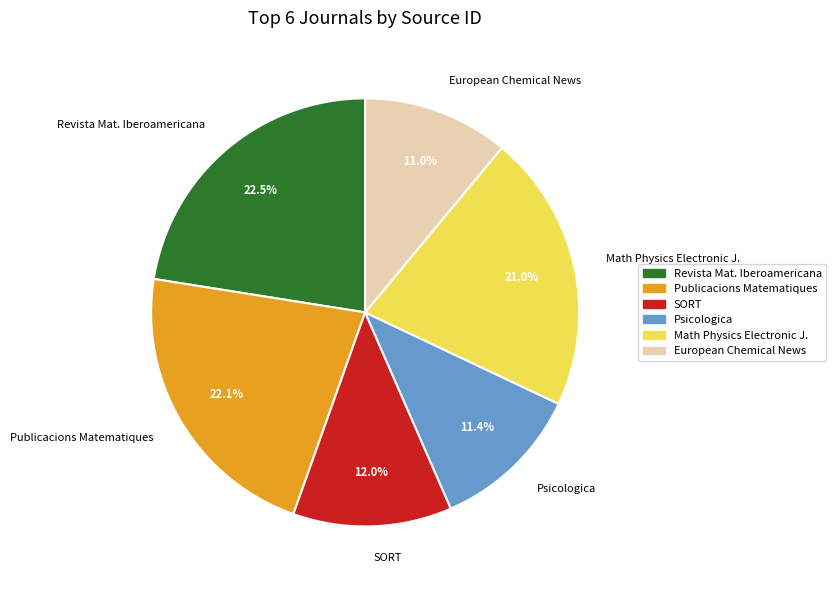

Is there any slice that represents more than half of the pie?

No